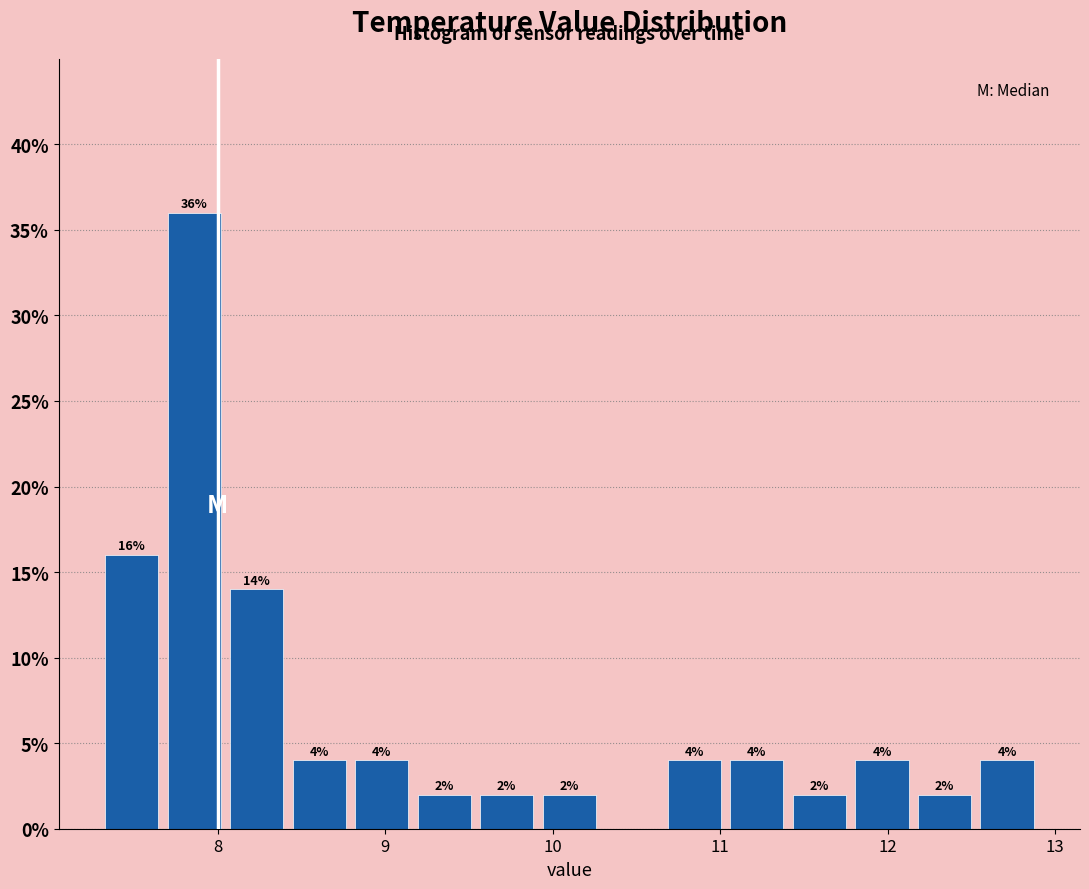

Read against the x-axis, roughly where is the centre of the tallest bar?

7.9